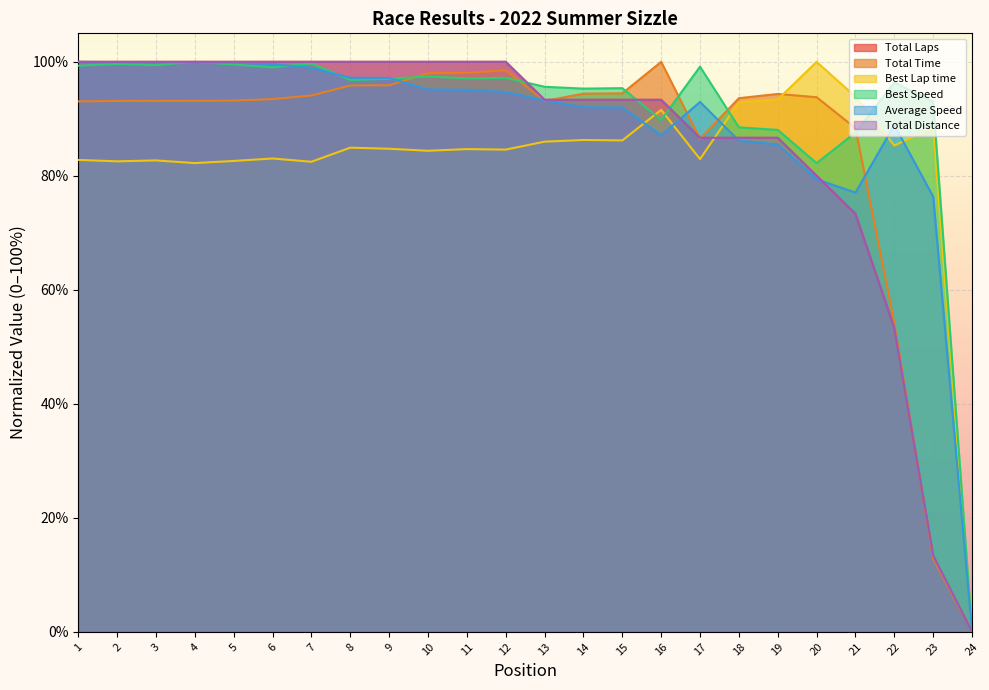

What are all the series names shown in the legend?

Total Laps, Total Time, Best Lap time, Best Speed, Average Speed, Total Distance